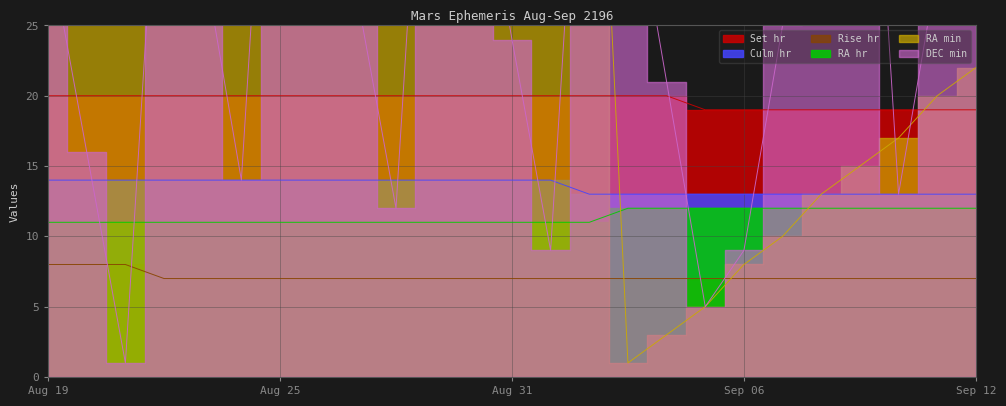

What position from the left is Aug 20?

2